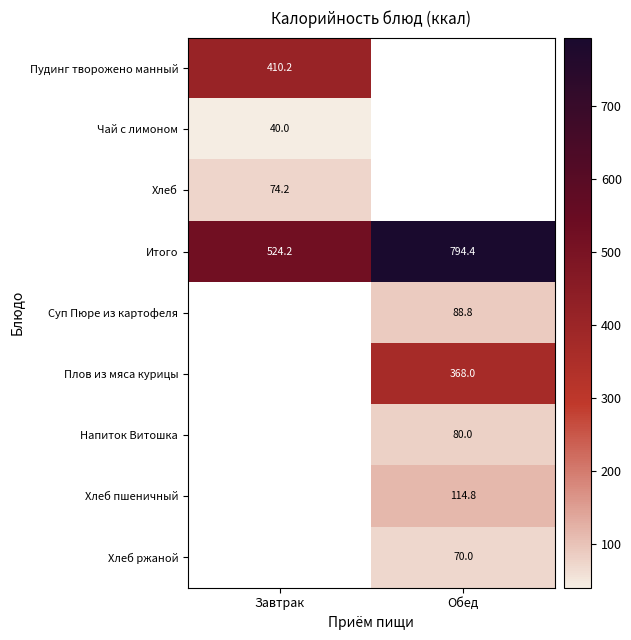

What is the approximate value of Итого at Обед?

794.4